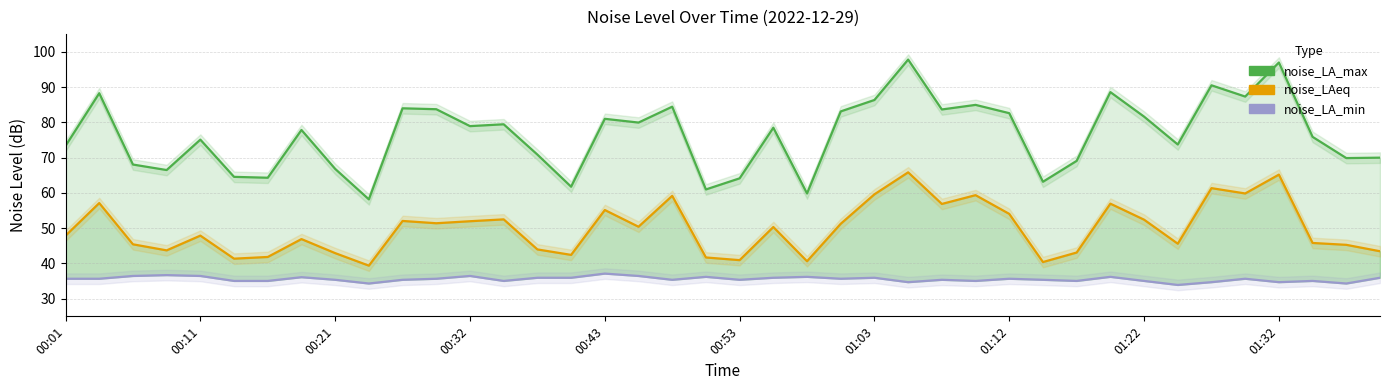

List the labels in order of noise_LA_min value, smallest first.

33, 01:32, 38, 25, 34, 36, 00:53, 01:03, 13, 27, 30, 32, 37, 01:22, 10, 18, 20, 26, 29, 00:01, 00:11, 11, 23, 28, 35, 14, 15, 21, 24, 39, 01:12, 19, 22, 31, 00:21, 00:43, 12, 17, 00:32, 16